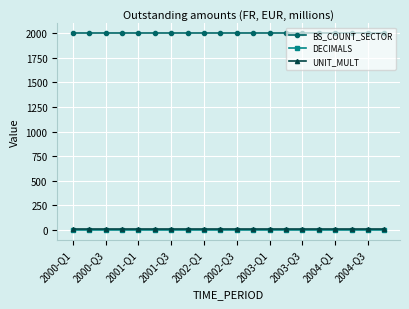

True or false: DECIMALS and UNIT_MULT intersect in this chart.

False